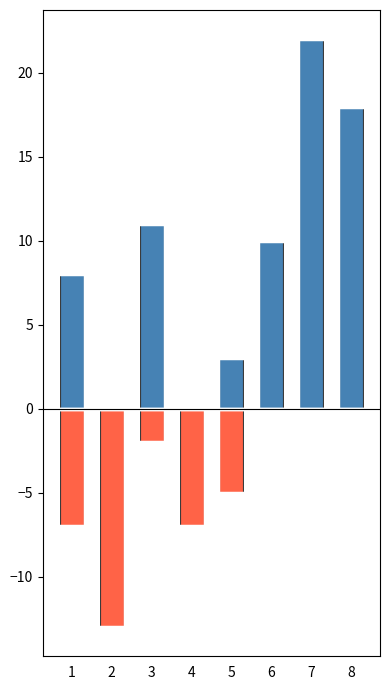

At which label does Score 2 reach its minimum?

2